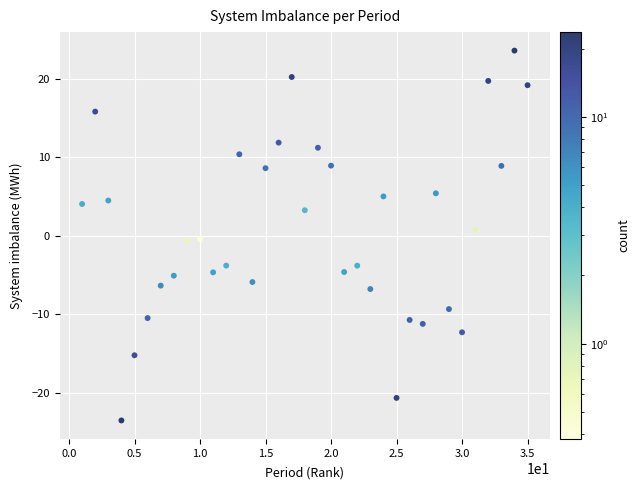

What is the range of Y values (max minus min)?

47.2